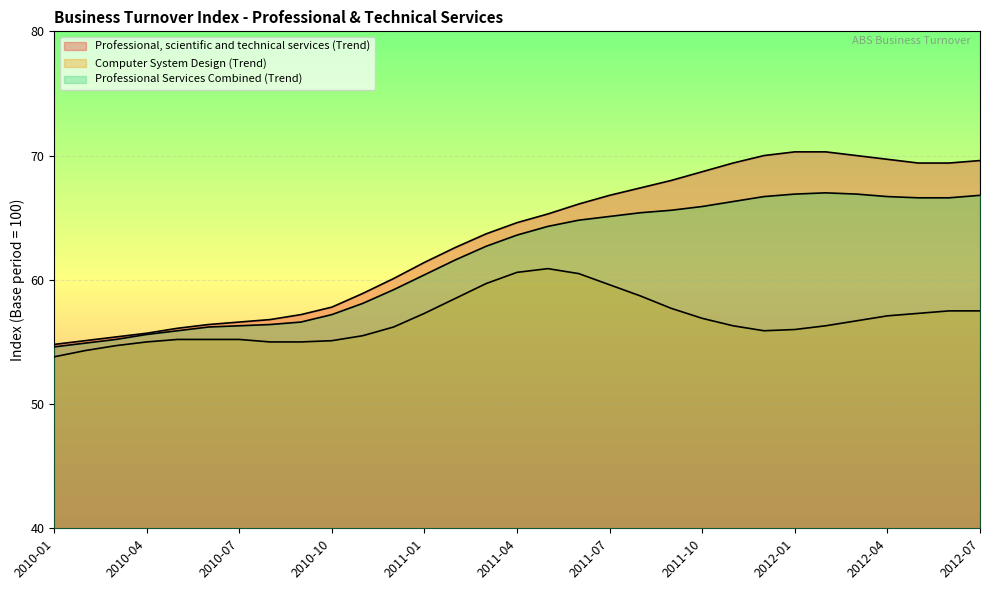

Where is Professional Services Combined (Trend) nearest to the value 60?

2011-01